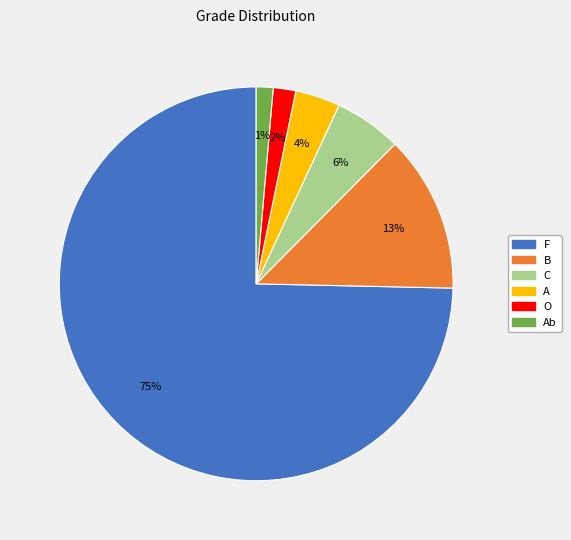

Is there a majority slice in this chart?

Yes